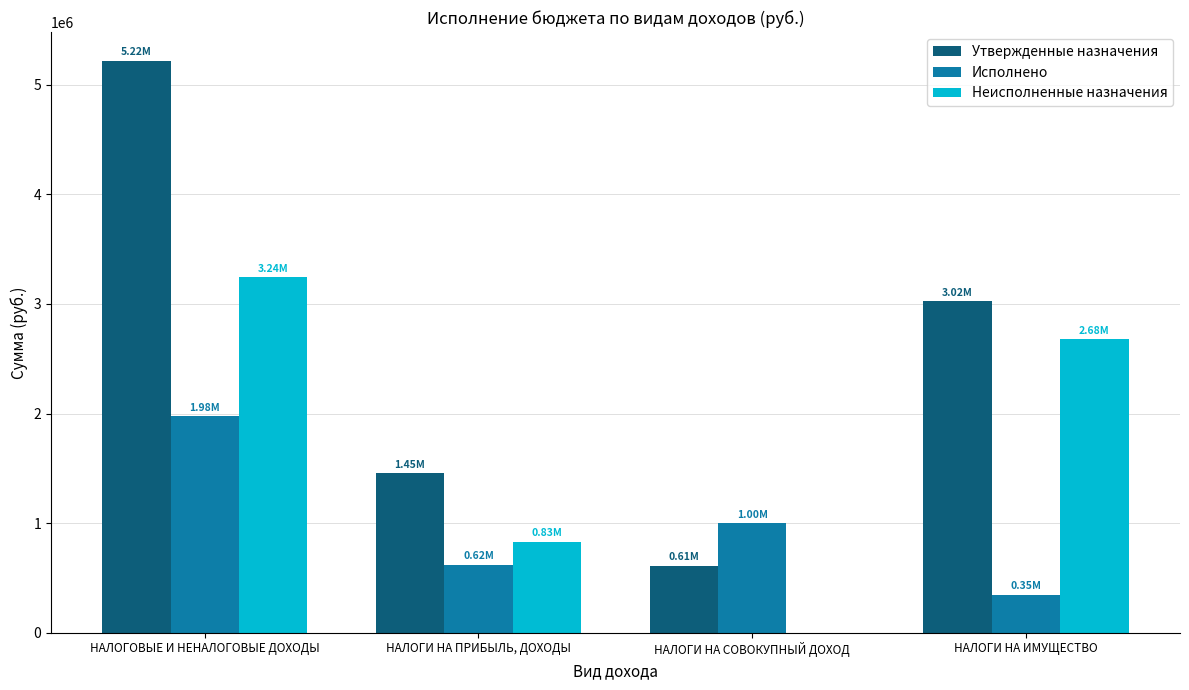

What is the approximate value of Неисполненные назначения at НАЛОГИ НА ПРИБЫЛЬ, ДОХОДЫ?

831584.9